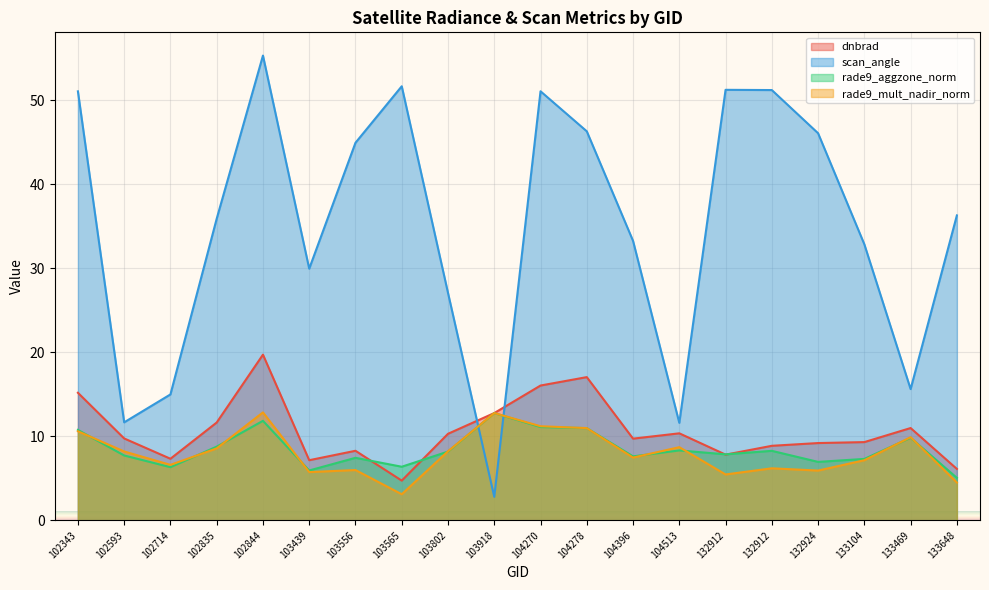

Is it true that dnbrad equals 28.2 at 104278?

False